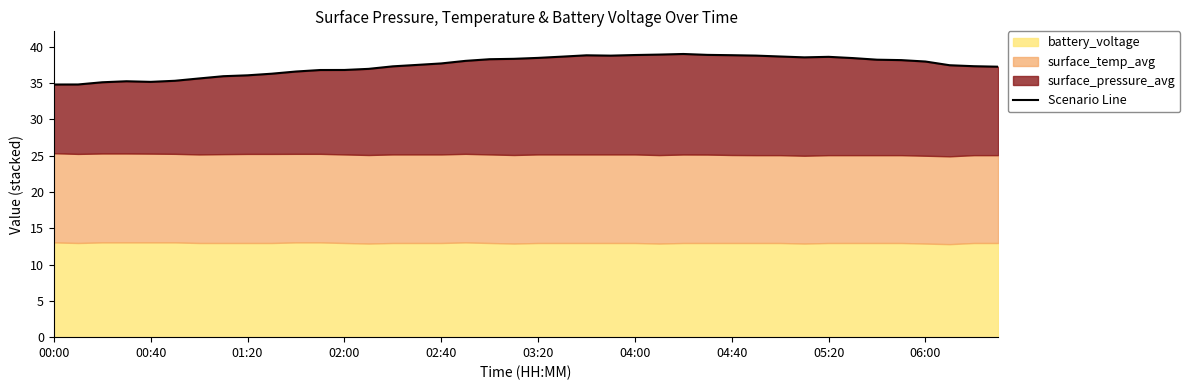

Count the number of categories in the chart.

40